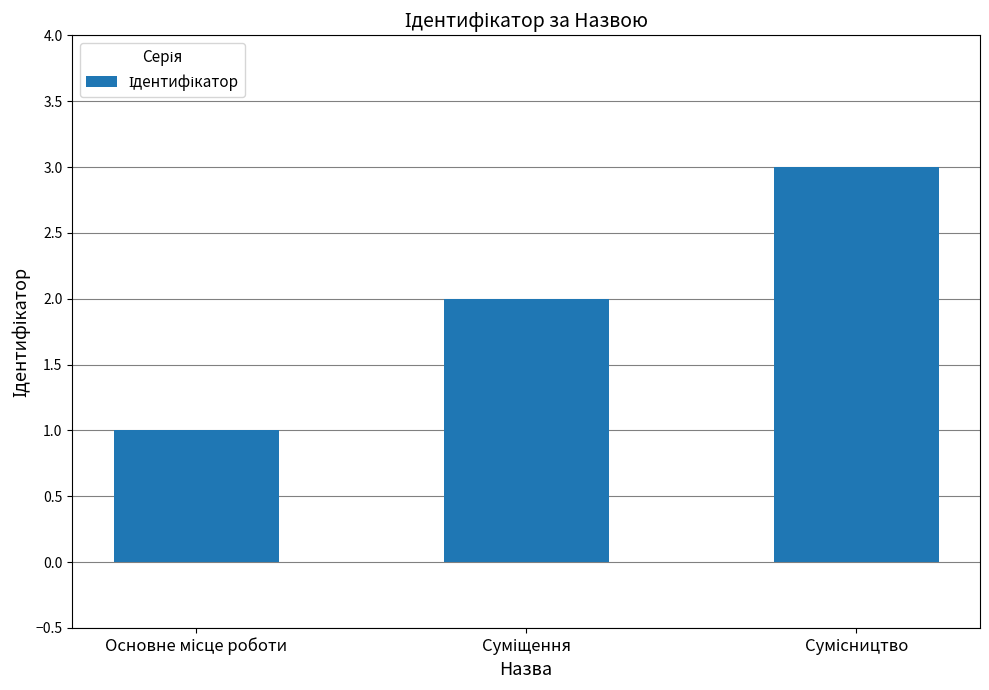

How many values are between 1 and 3?

3